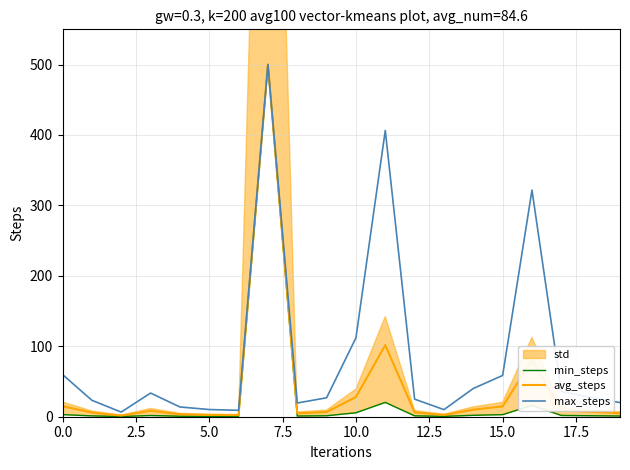

What is the maximum value for avg_steps?

500.0